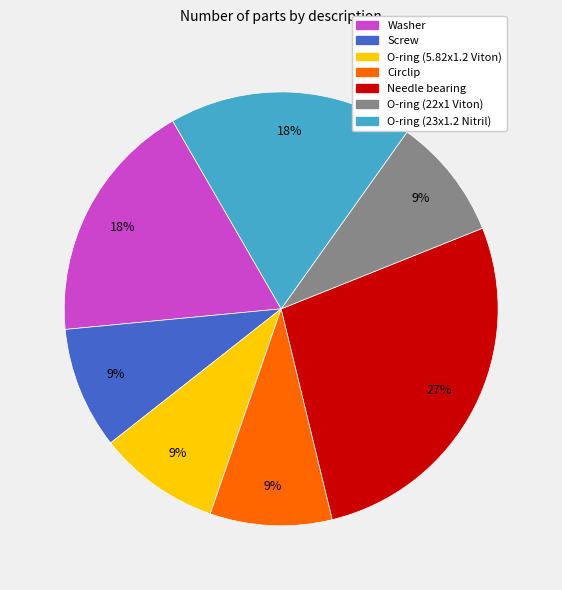

True or false: O-ring (5.82x1.2 Viton) accounts for 9% of the total.

True